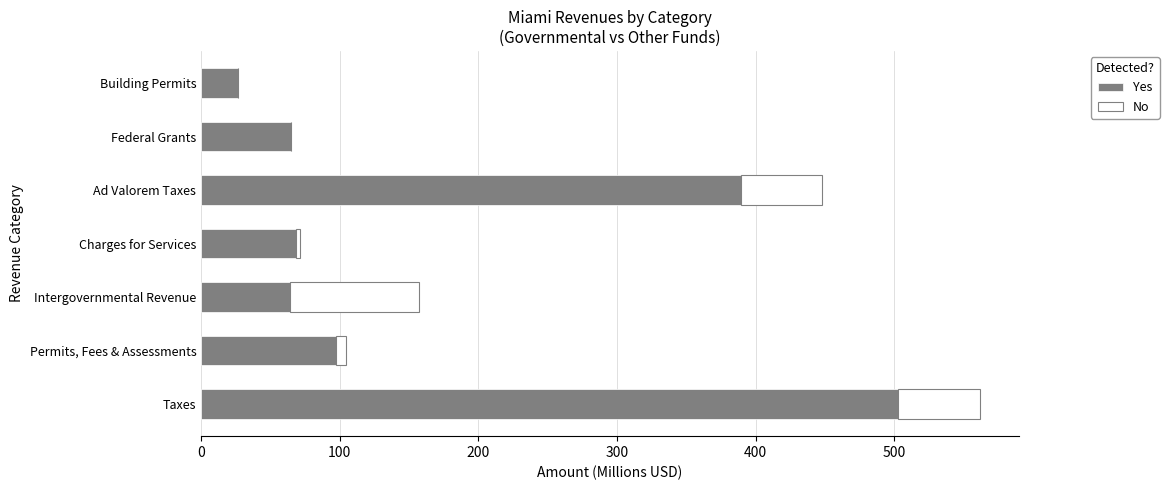

Is it true that Yes equals 16.5 at Intergovernmental Revenue?

False